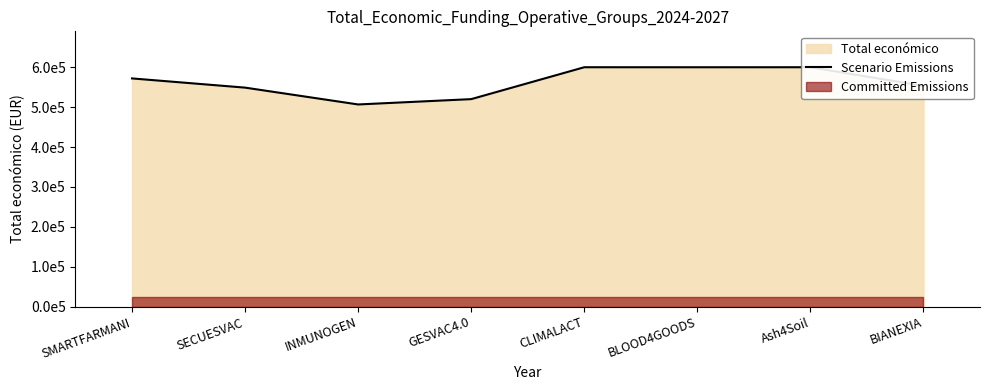

What is the label of the 4th point from the right?

CLIMALACT